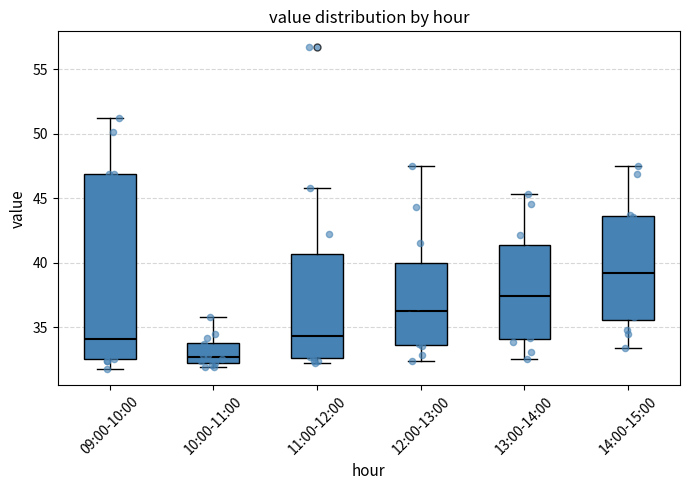

Which box is the tallest, from its lower edge to its upper edge?

09:00-10:00